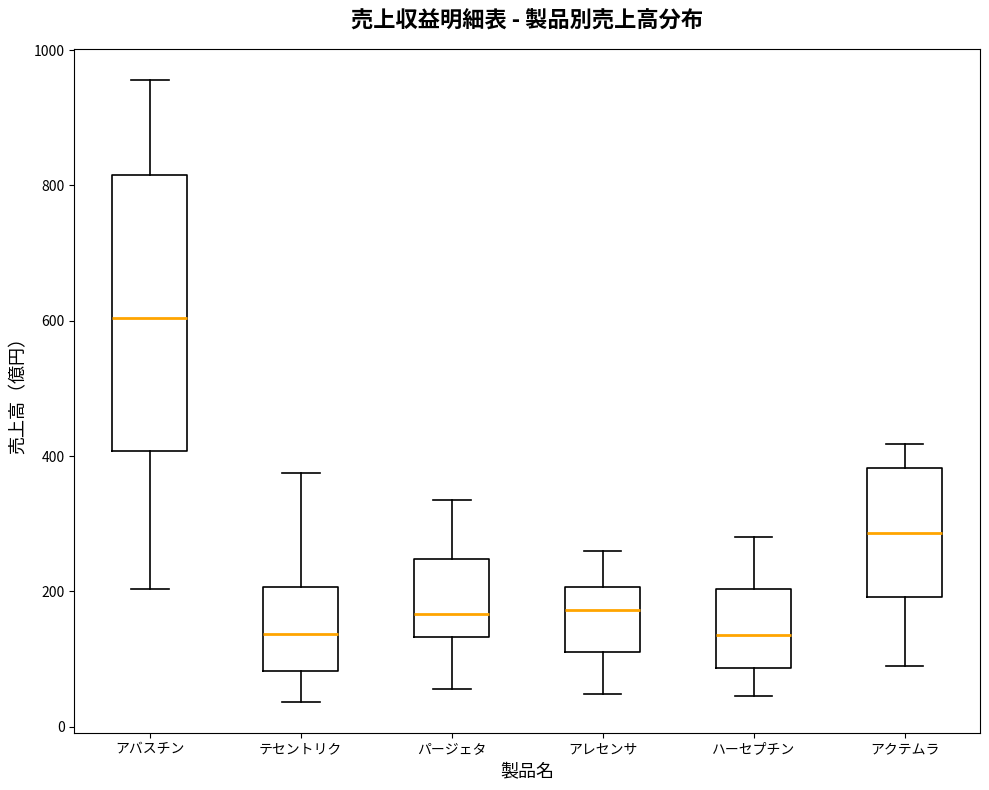

Where does the lower whisker of the box for パージェタ end on the y-axis? The values are not printed on the chart, so give them approximately, as read against the axis.

60